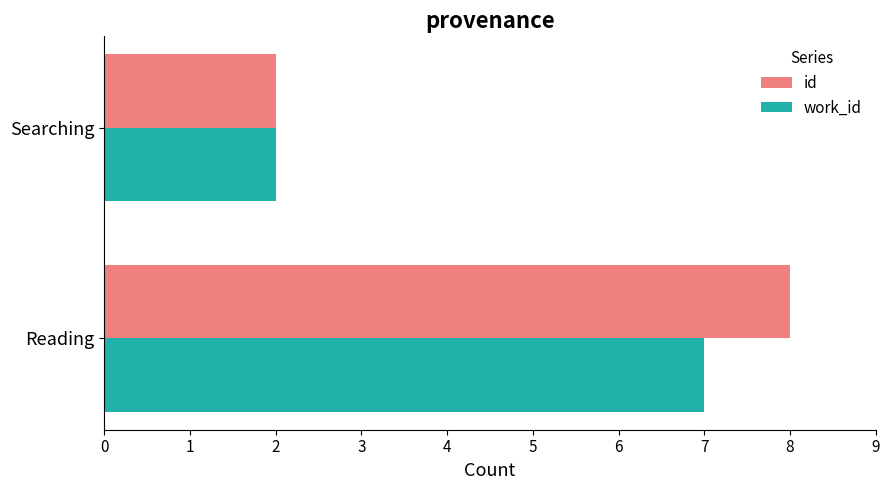

How many values in the work_id series are below 7?

1